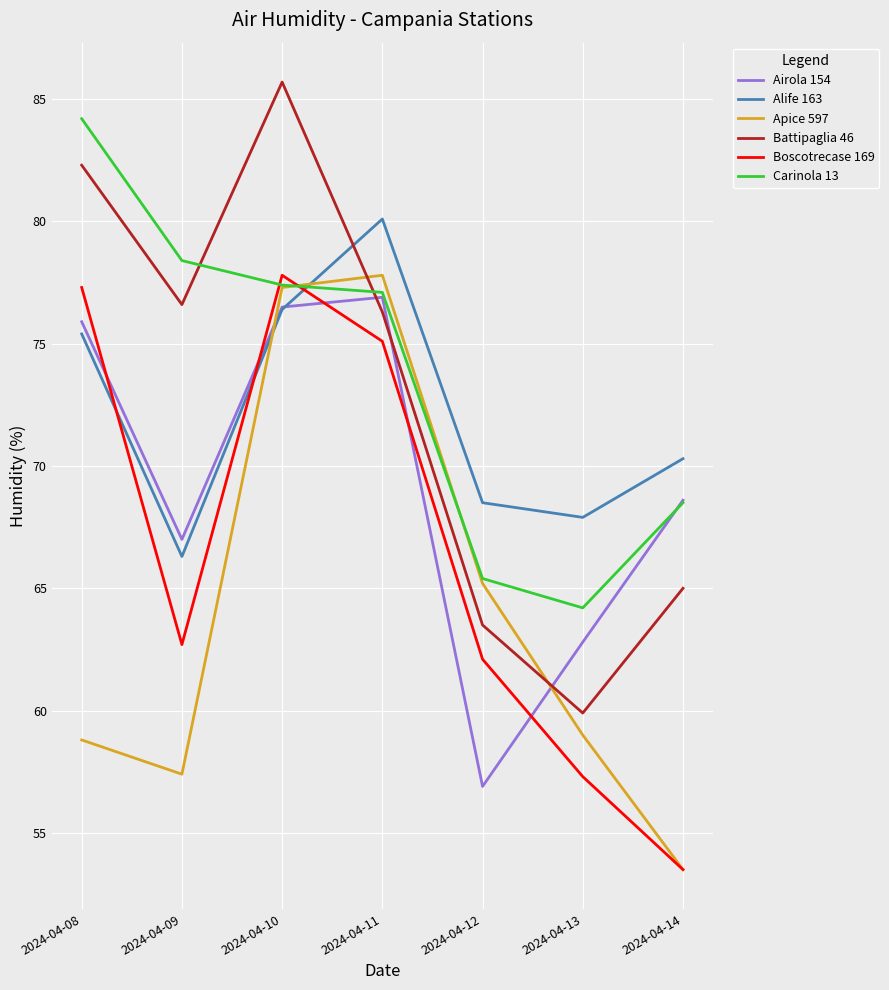

What is the minimum value shown in the chart?

53.5